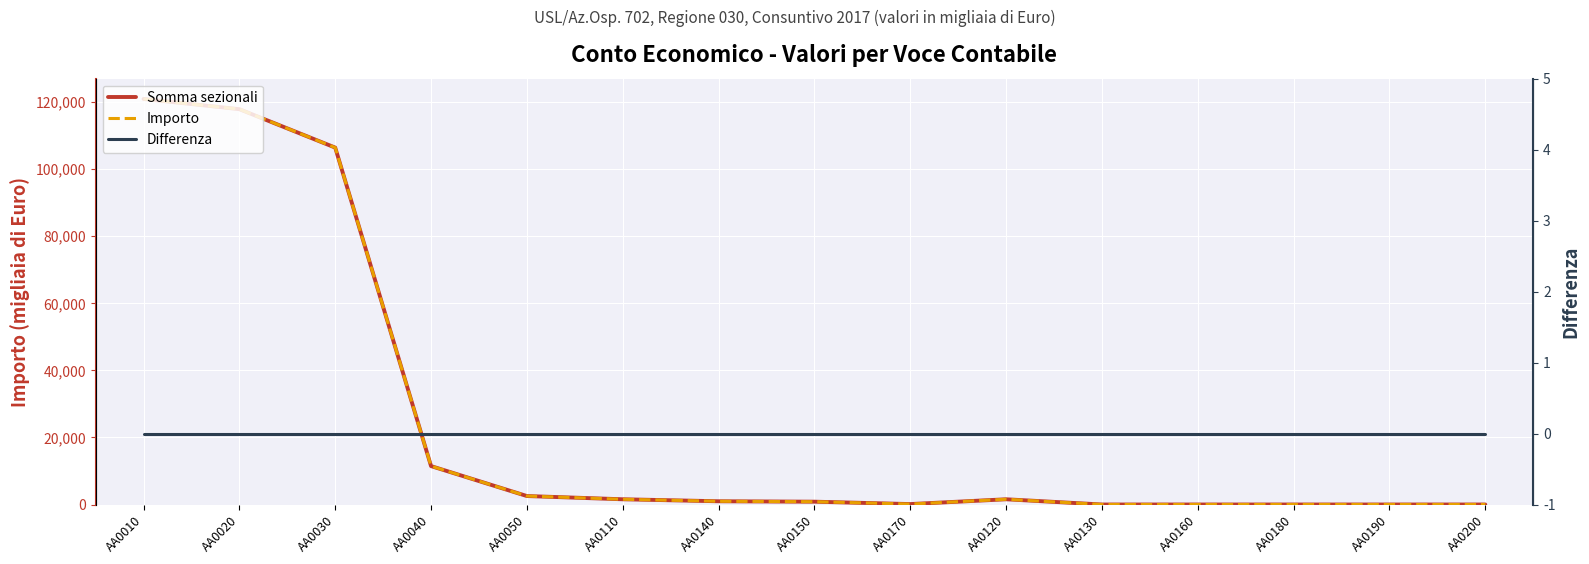

Is the value of Somma sezionali at AA0110 greater than the value of Differenza at AA0160?

Yes